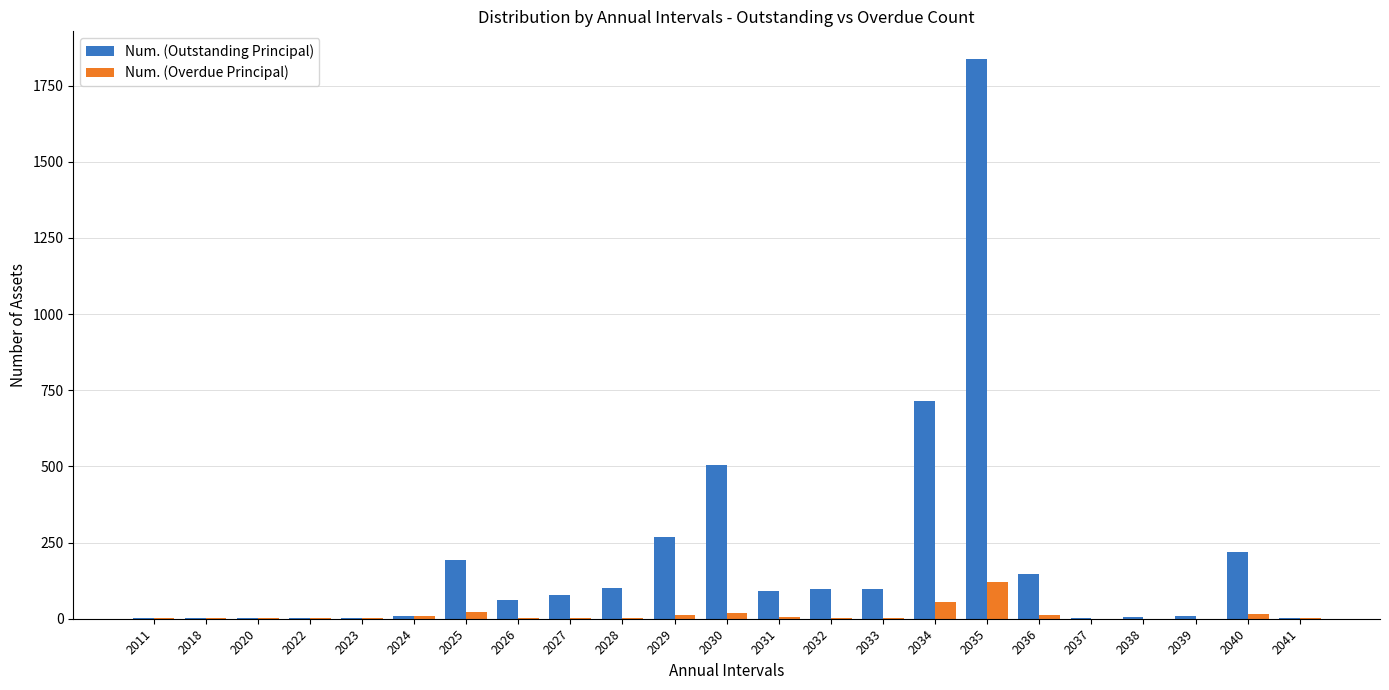

Is the value of Num. (Overdue Principal) at 2023 greater than the value of Num. (Outstanding Principal) at 2036?

No